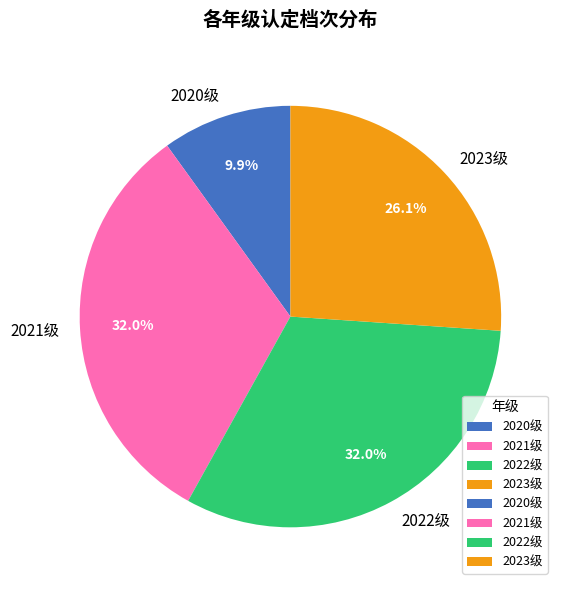

The 2020级 slice represents 21% of the pie. True or false?

False